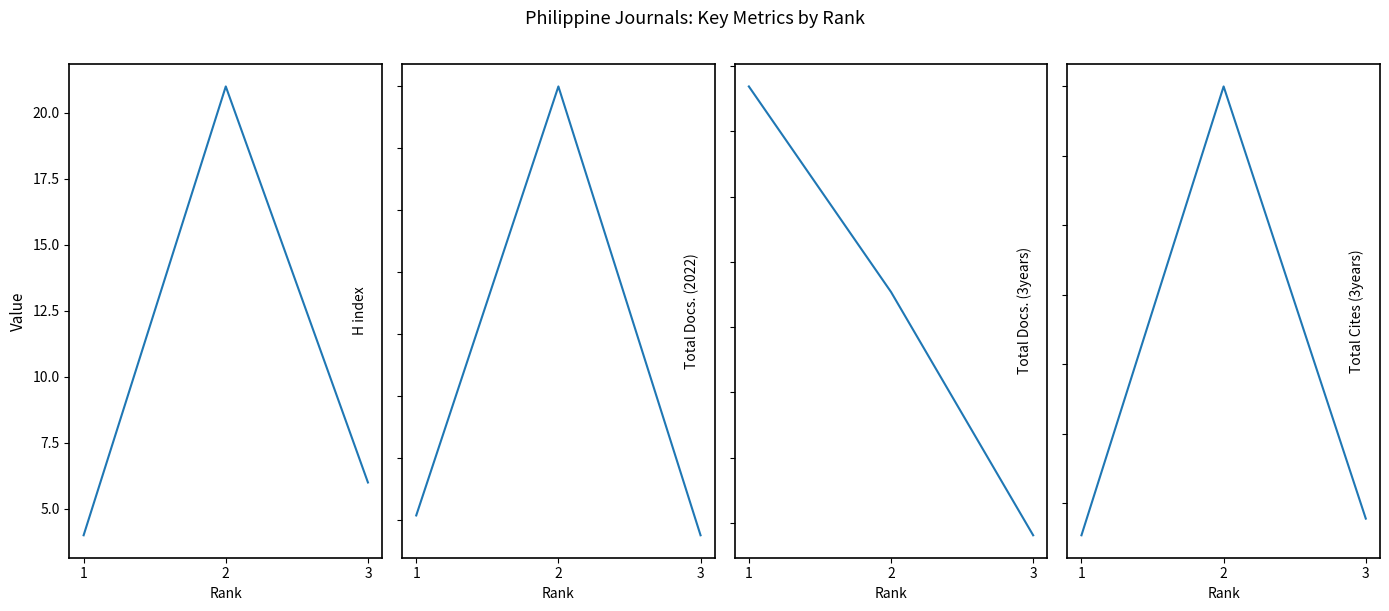

Where does the Total Docs. (3years) series first go above 454?

1